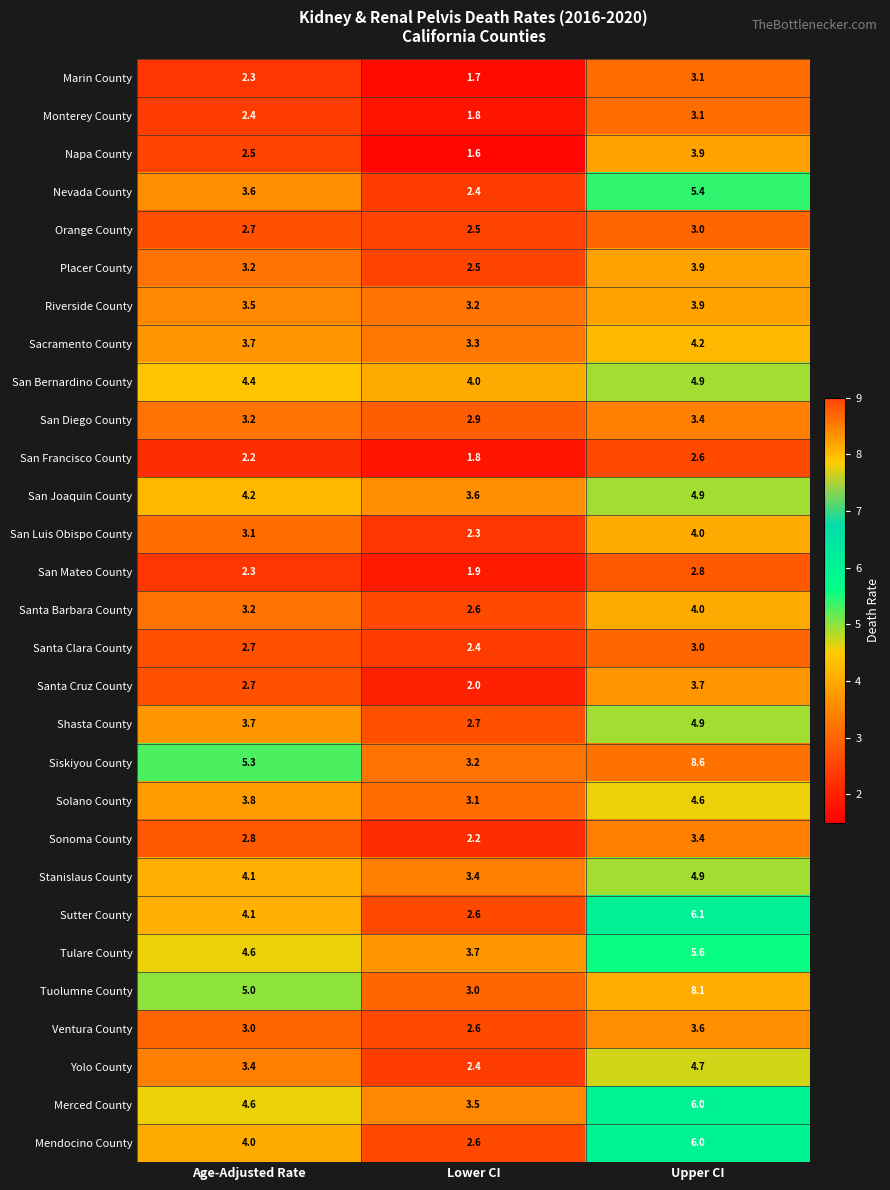

Which series changed the most between Lower CI and Upper CI?

Siskiyou County